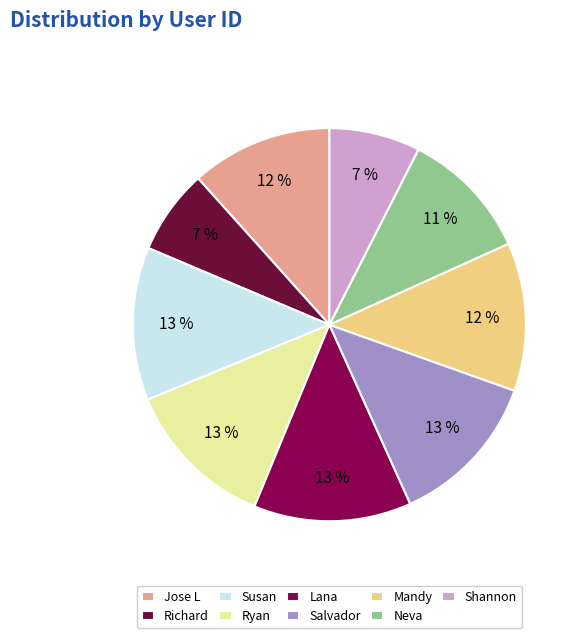

Is there a majority slice in this chart?

No